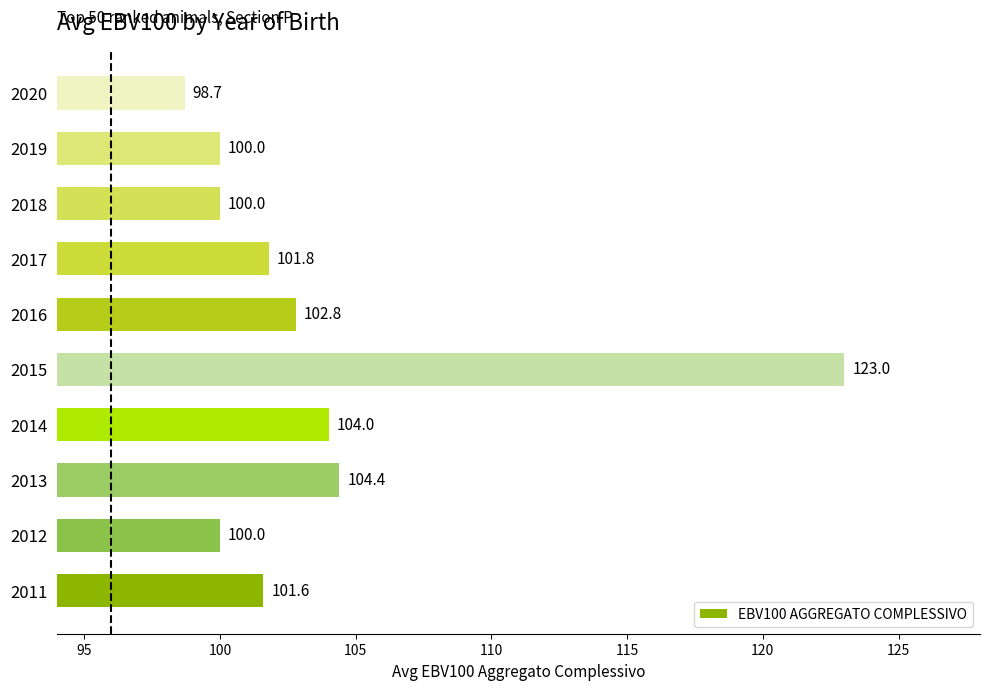

How many bars are there in total?

10